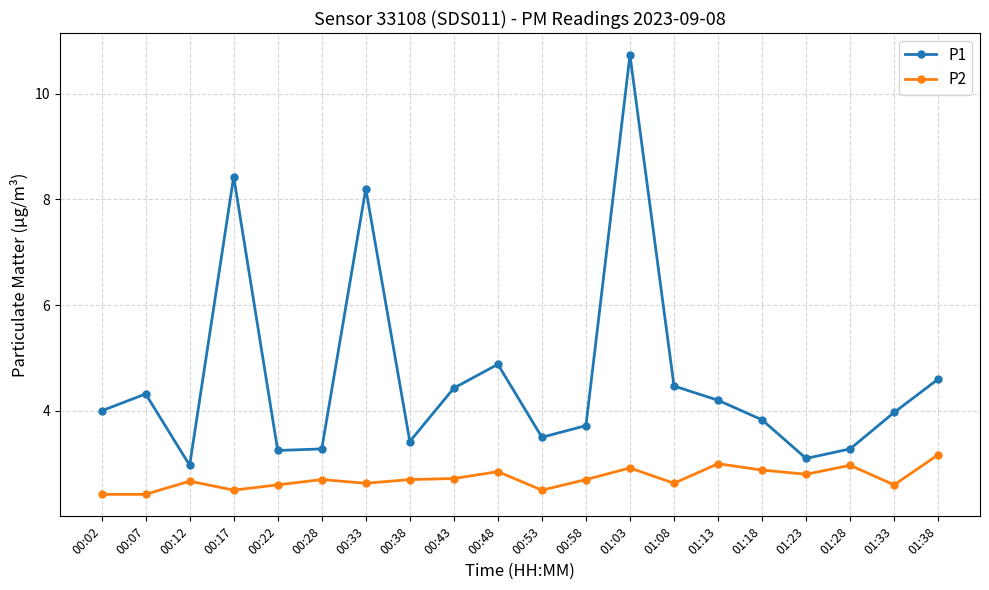

Between 00:43 and 01:03, which series saw the biggest shift?

P1